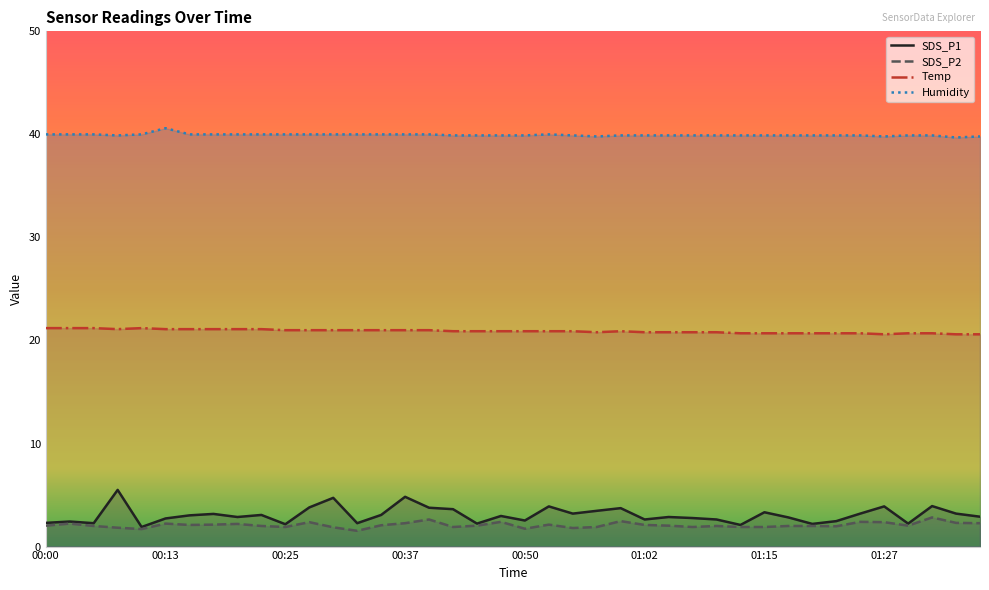

In Humidity, how many points are higher than both neighbors (excluding endpoints)?

2